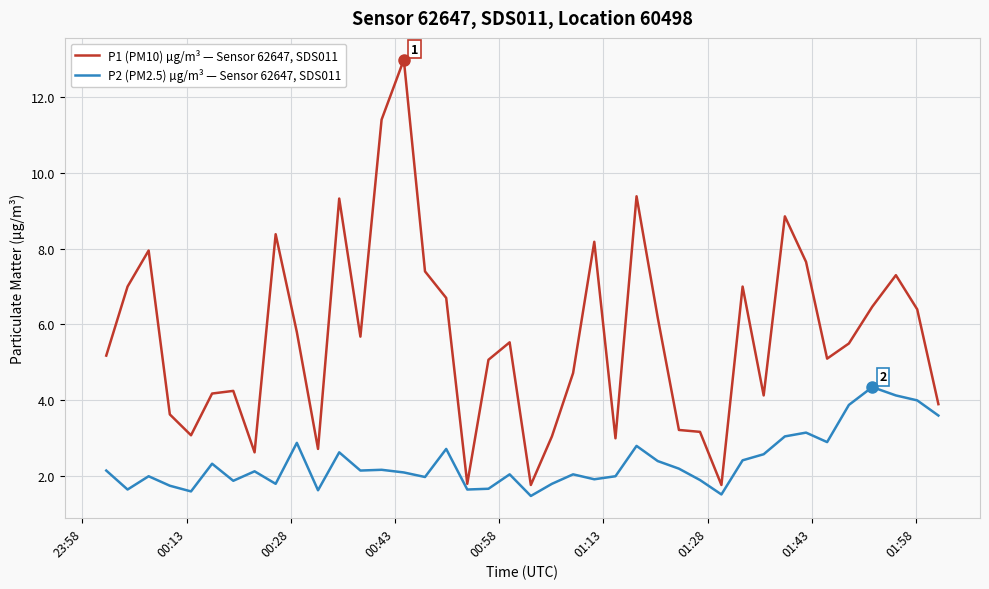

Which series has the widest spread of values?

P1 (PM10) µg/m³ — Sensor 62647, SDS011